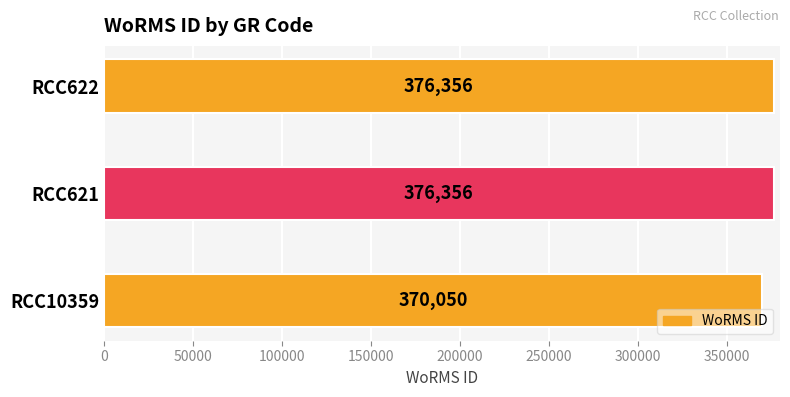

Which has a higher value, RCC10359 or RCC622?

RCC622